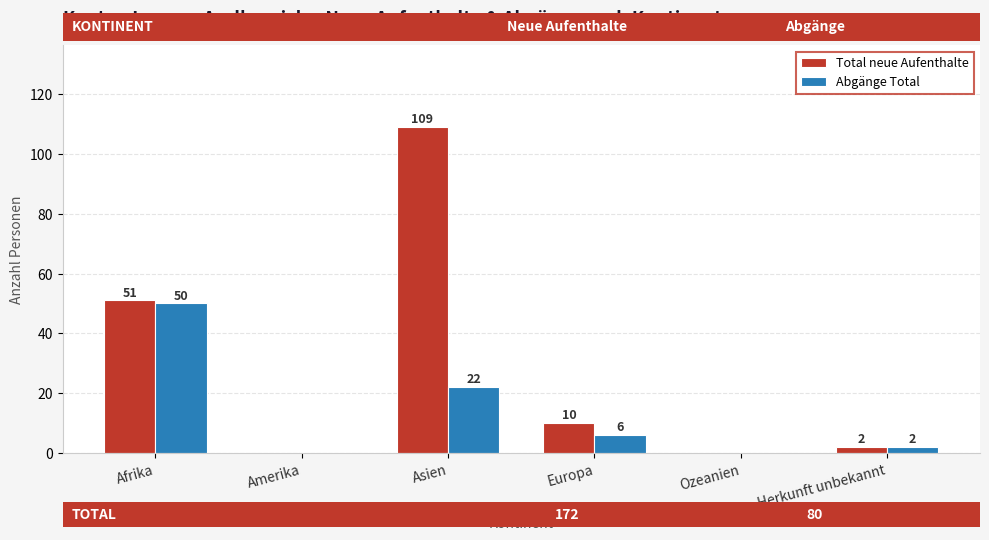

What is the average value of the Abgänge Total series?

13